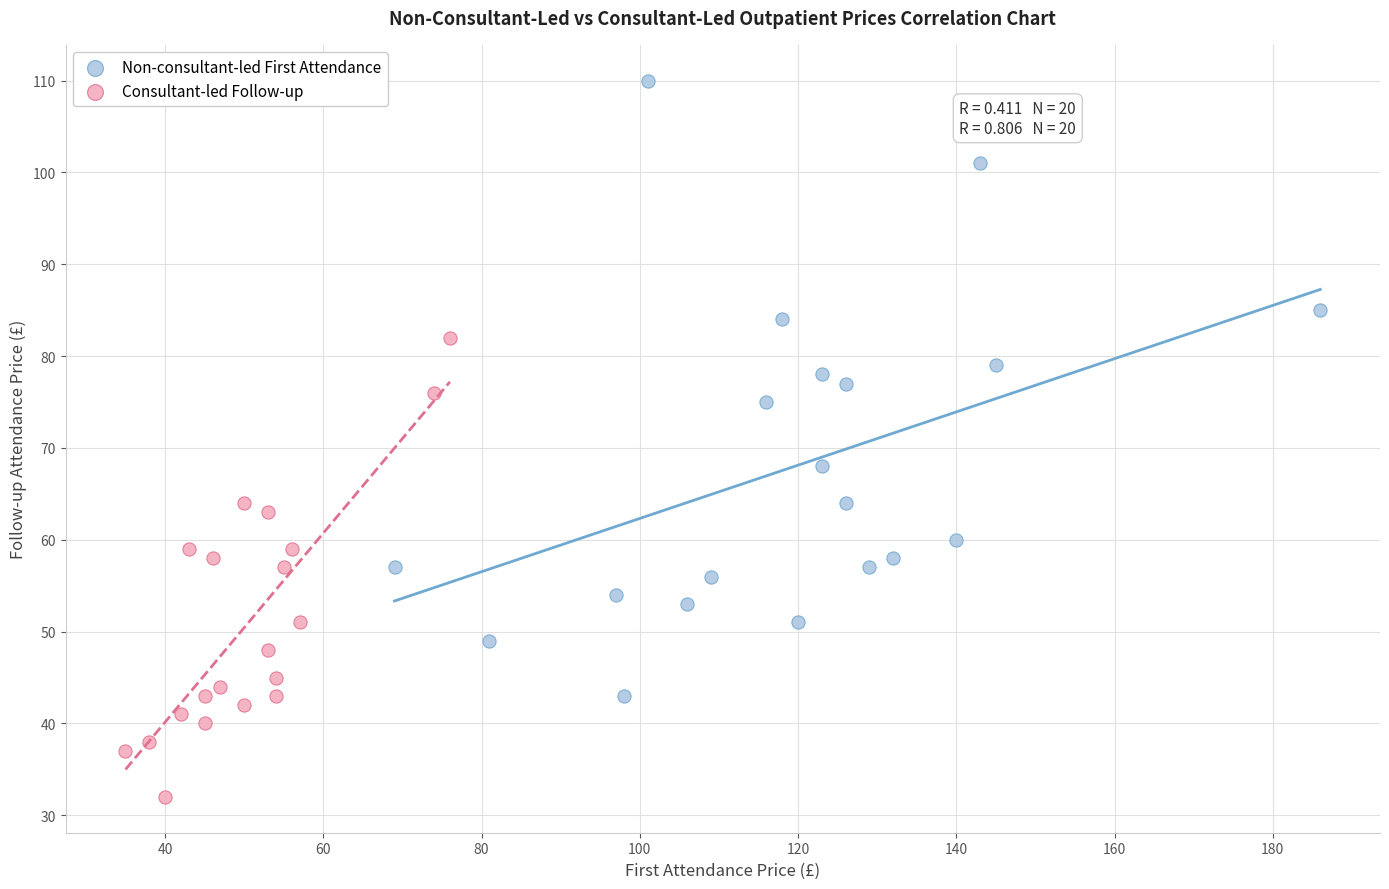

Which series reaches the minimum Y coordinate?

Consultant-led Follow-up